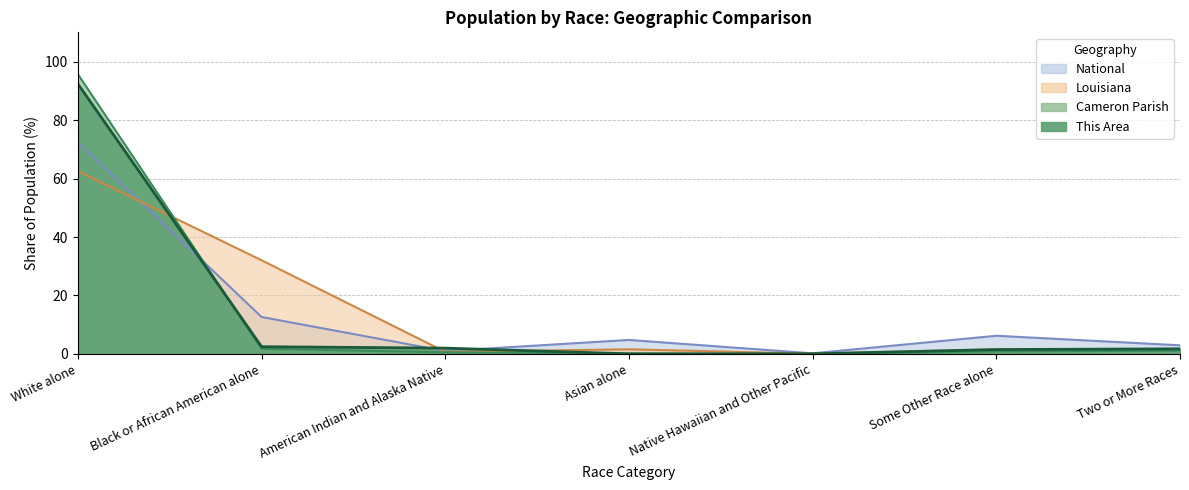

At which category does National reach its first local peak?

Asian alone